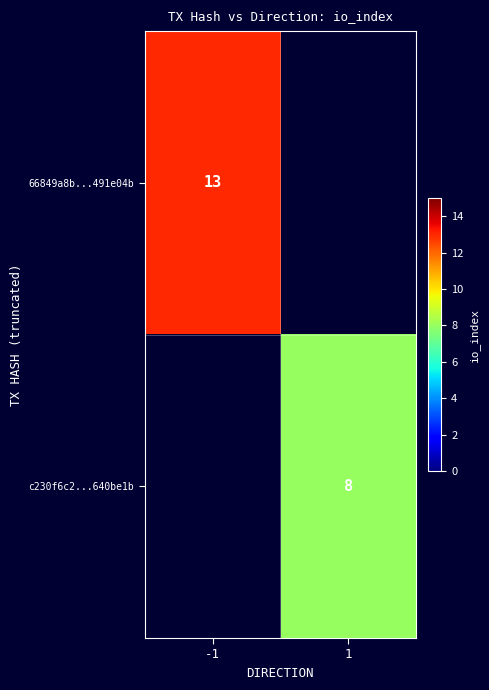

The value of 66849a8b...491e04b at -1 is 13. True or false?

True